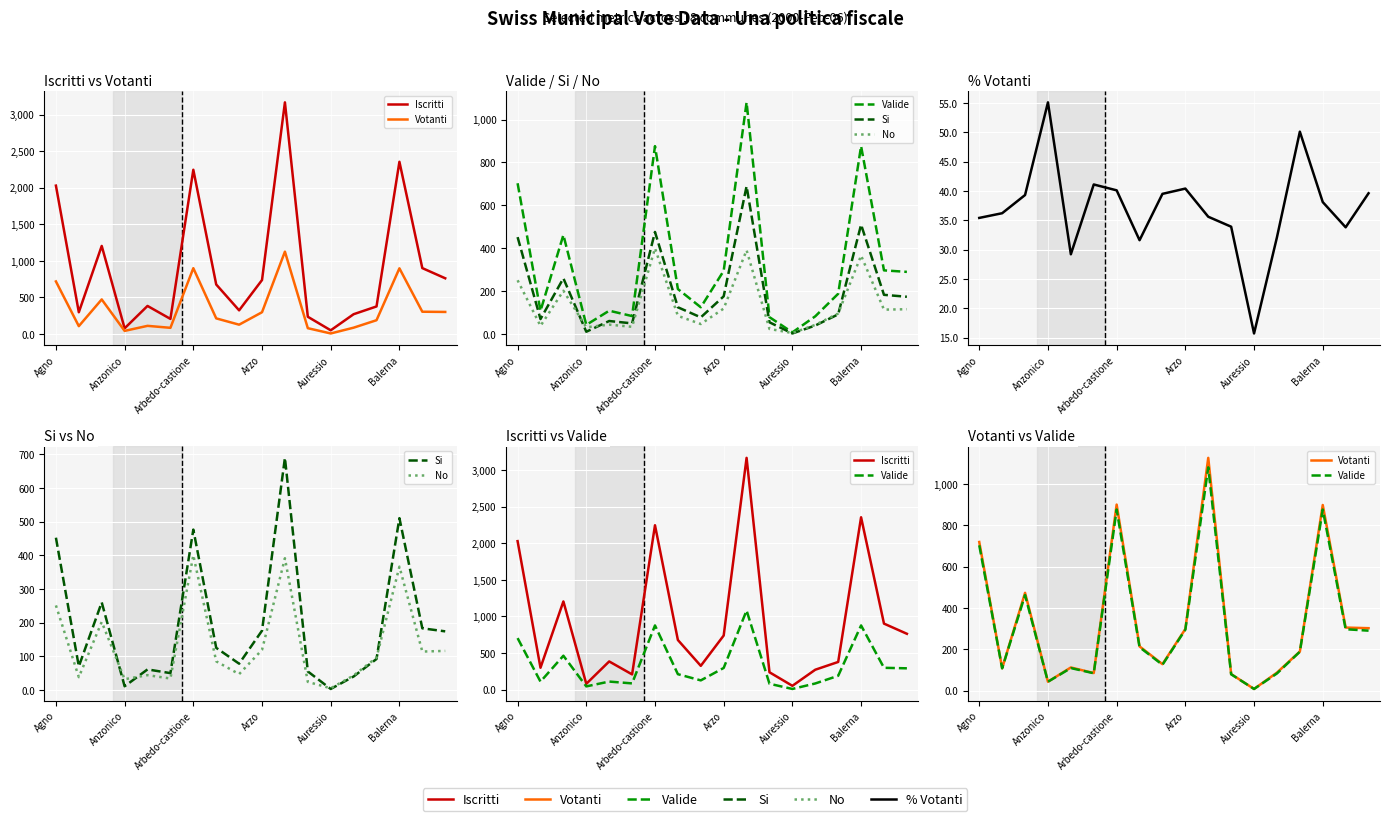

What are all the series names shown in the legend?

Iscritti, Votanti, Valide, Si, No, % Votanti